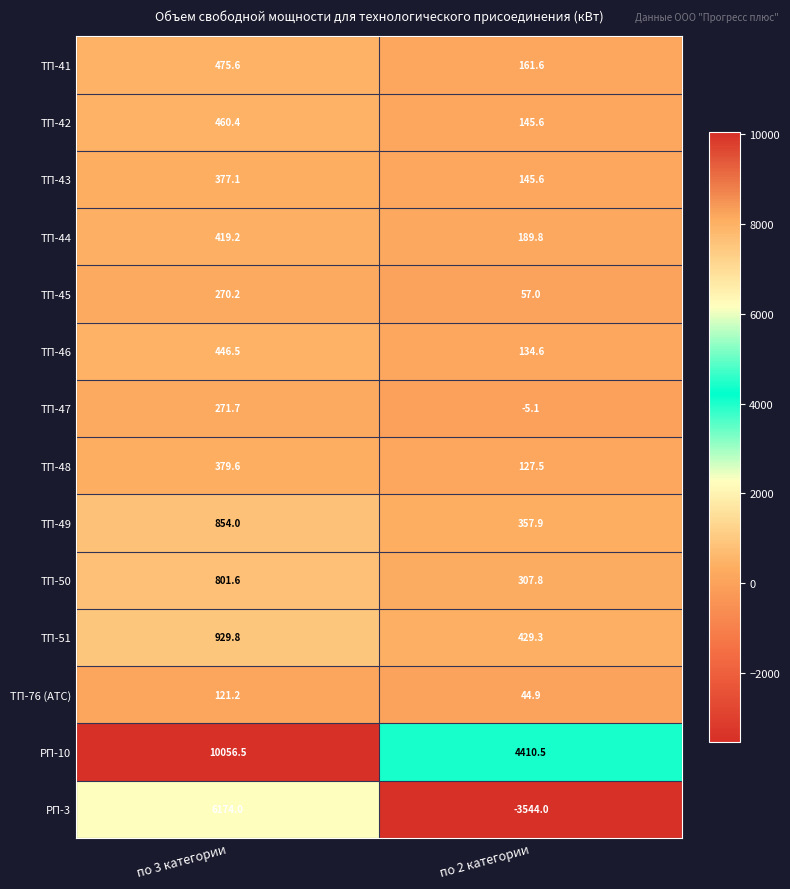

Reading right to left, extract all data points from this chart.

ТП-41: по 2 категории=161.6	по 3 категории=475.6
ТП-42: по 2 категории=145.6	по 3 категории=460.4
ТП-43: по 2 категории=145.6	по 3 категории=377.1
ТП-44: по 2 категории=189.8	по 3 категории=419.2
ТП-45: по 2 категории=57.0	по 3 категории=270.2
ТП-46: по 2 категории=134.6	по 3 категории=446.5
ТП-47: по 2 категории=-5.1	по 3 категории=271.7
ТП-48: по 2 категории=127.5	по 3 категории=379.6
ТП-49: по 2 категории=357.9	по 3 категории=854.0
ТП-50: по 2 категории=307.8	по 3 категории=801.6
ТП-51: по 2 категории=429.3	по 3 категории=929.8
ТП-76 (АТС): по 2 категории=44.9	по 3 категории=121.2
РП-10: по 2 категории=4410.5	по 3 категории=10056.5
РП-3: по 2 категории=-3544.0	по 3 категории=6174.0